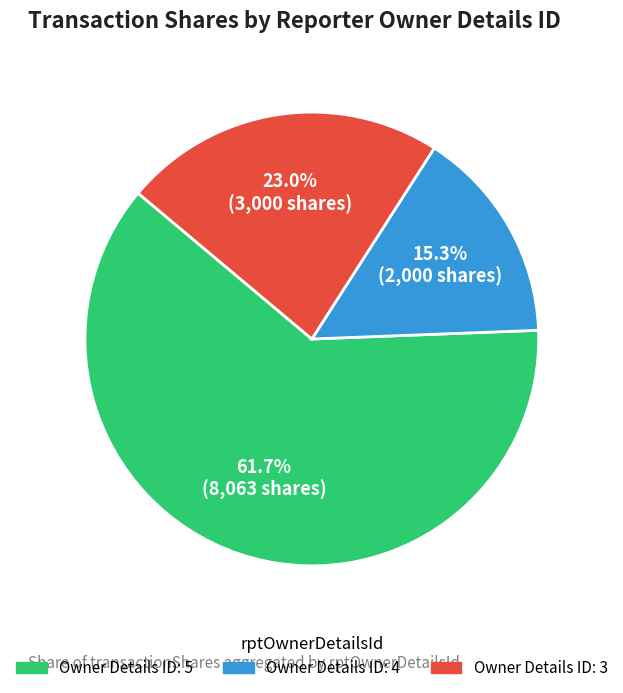

Does any single category account for the majority?

Yes